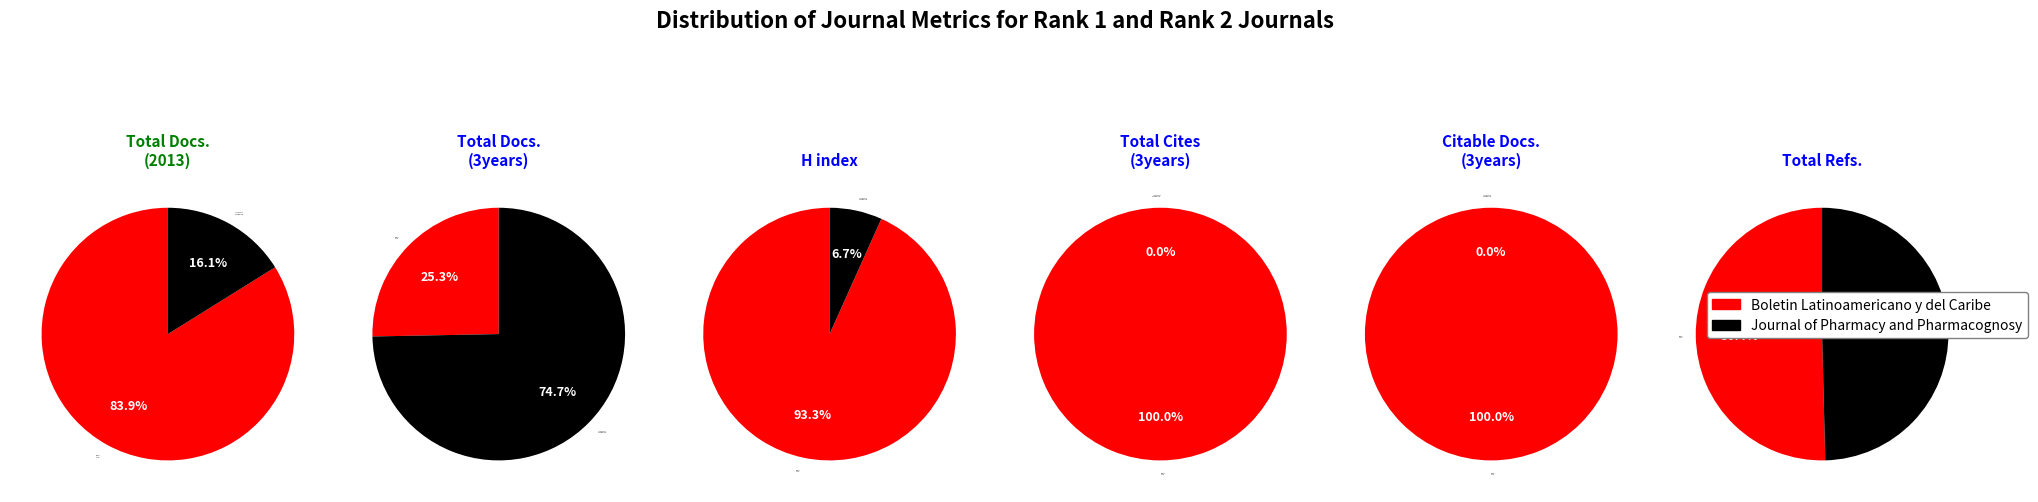

Is it true that Boletin Latinoamericano y del Caribe is 14% of the pie?

False